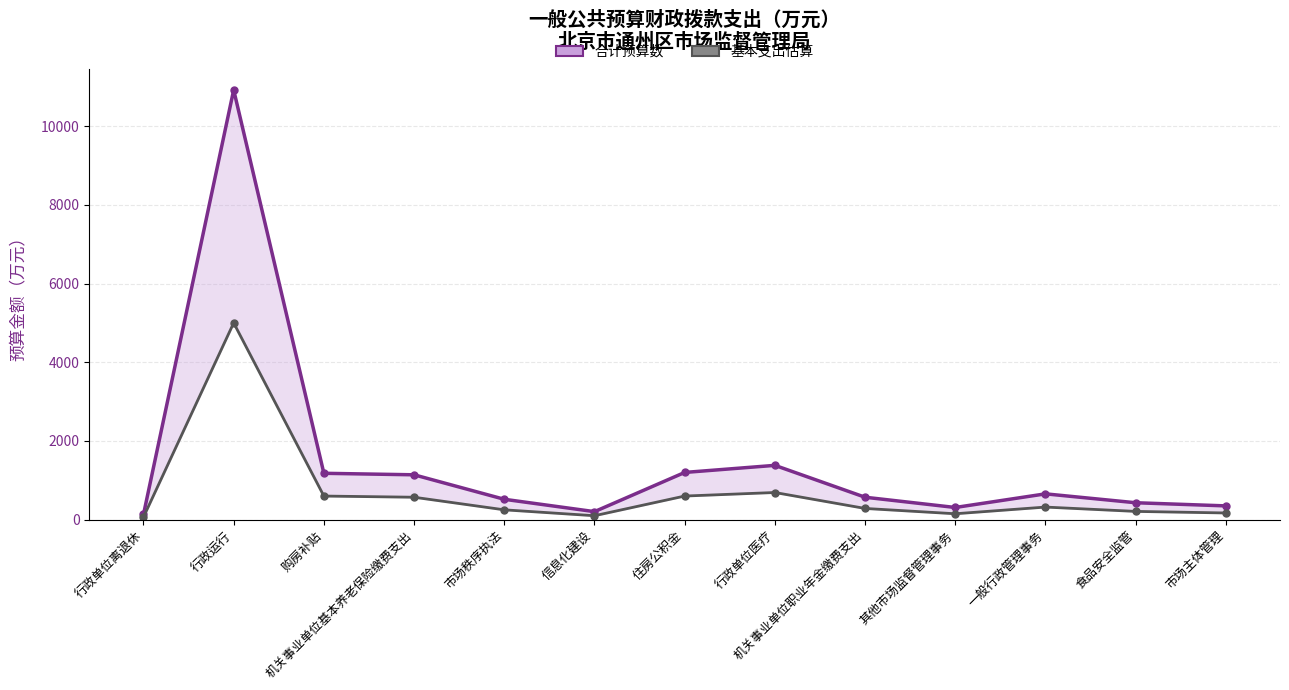

What is the label of the 6th point from the left?

信息化建设